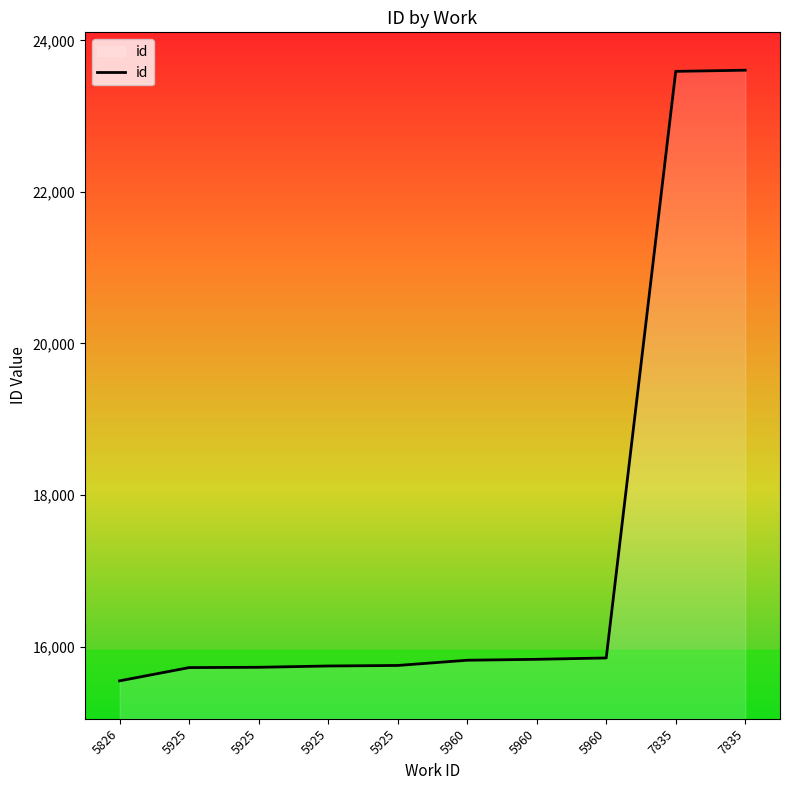

Which has a higher value, 7835 or 5826?

7835